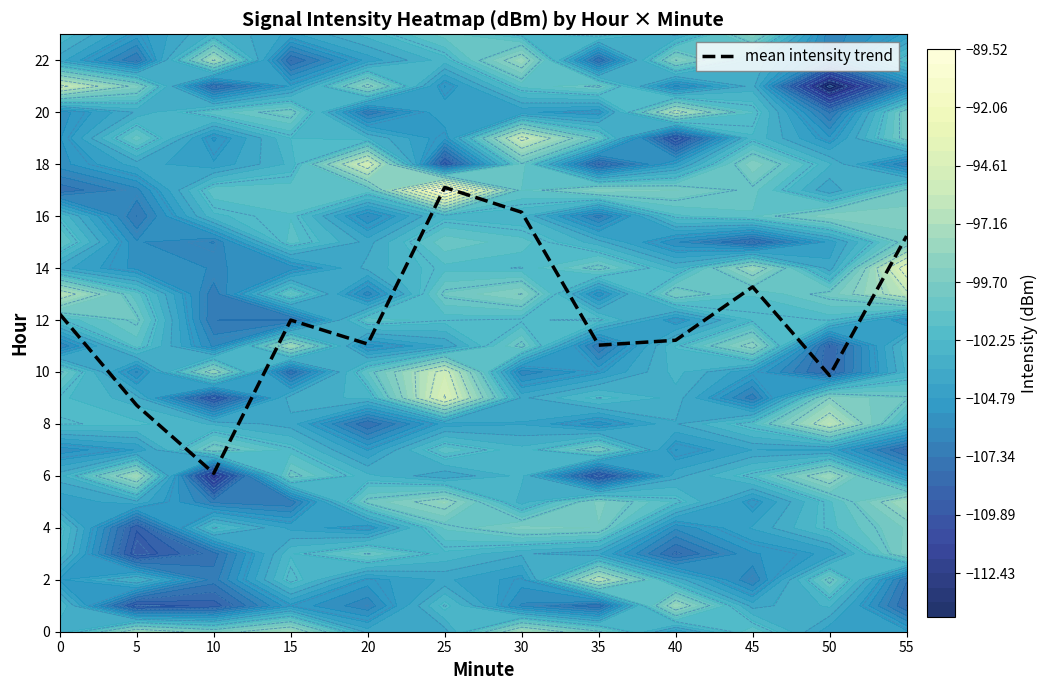

The value at 35 is 6.9. True or false?

False